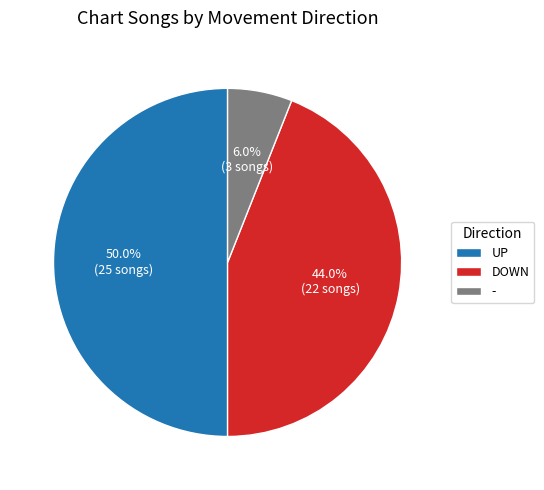

Between DOWN and -, which is larger?

DOWN